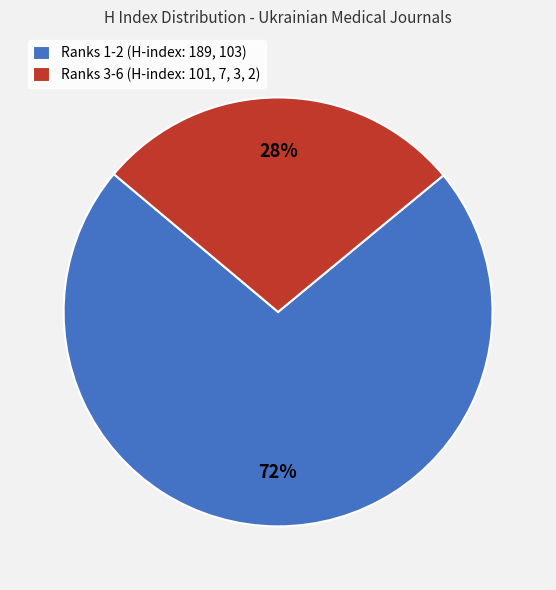

To the nearest percent, what is the difference between the largest and smallest slice percentages?

44%